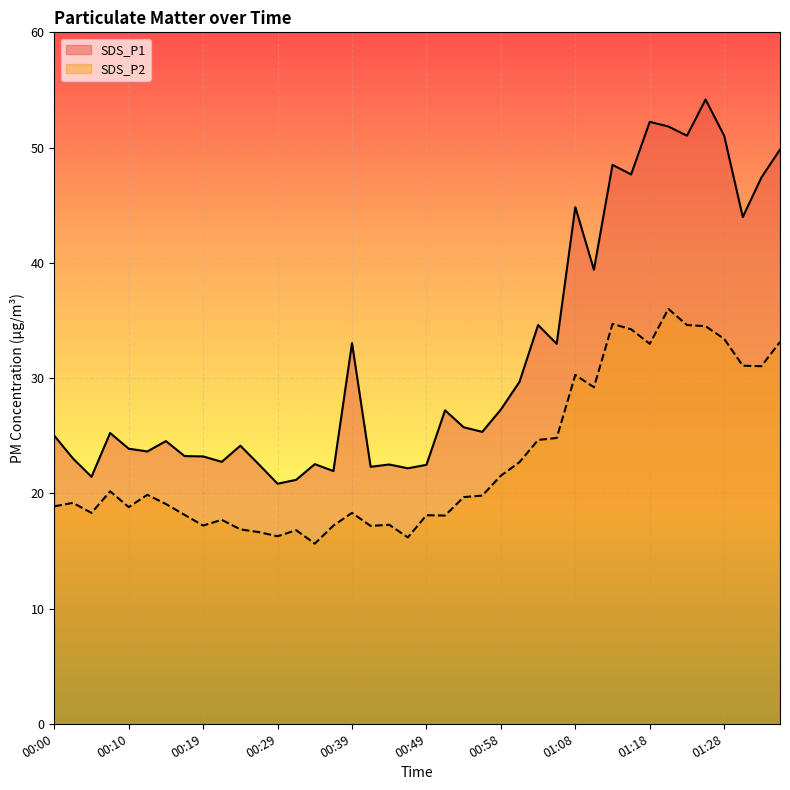

List the series in order of their peak value, highest first.

SDS_P1, SDS_P2